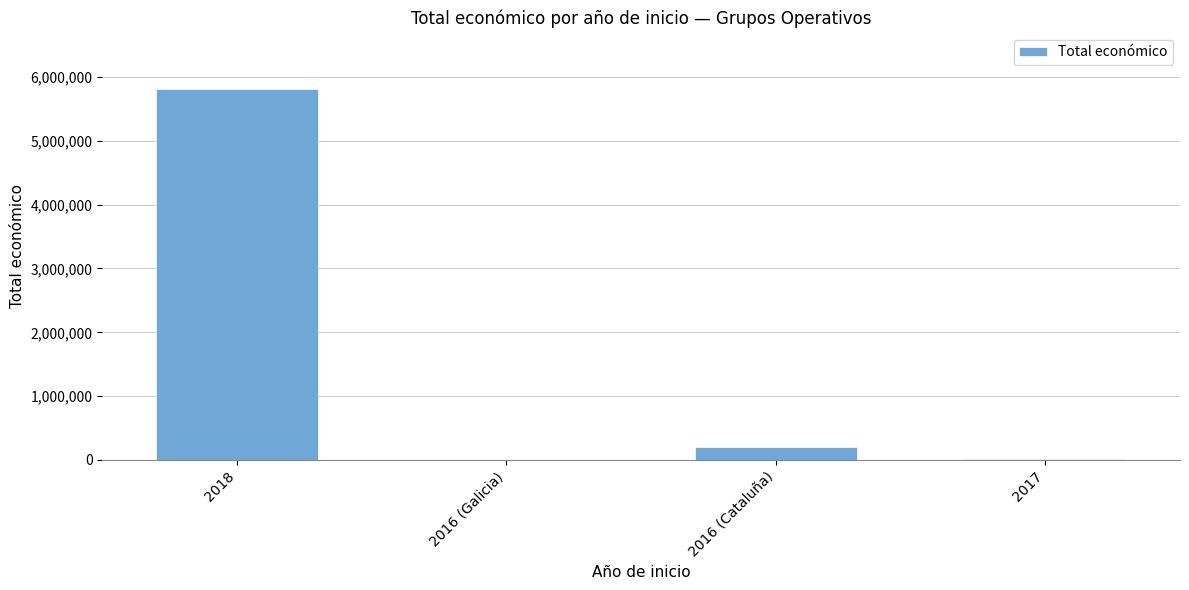

What is the sum of all values?

6035095